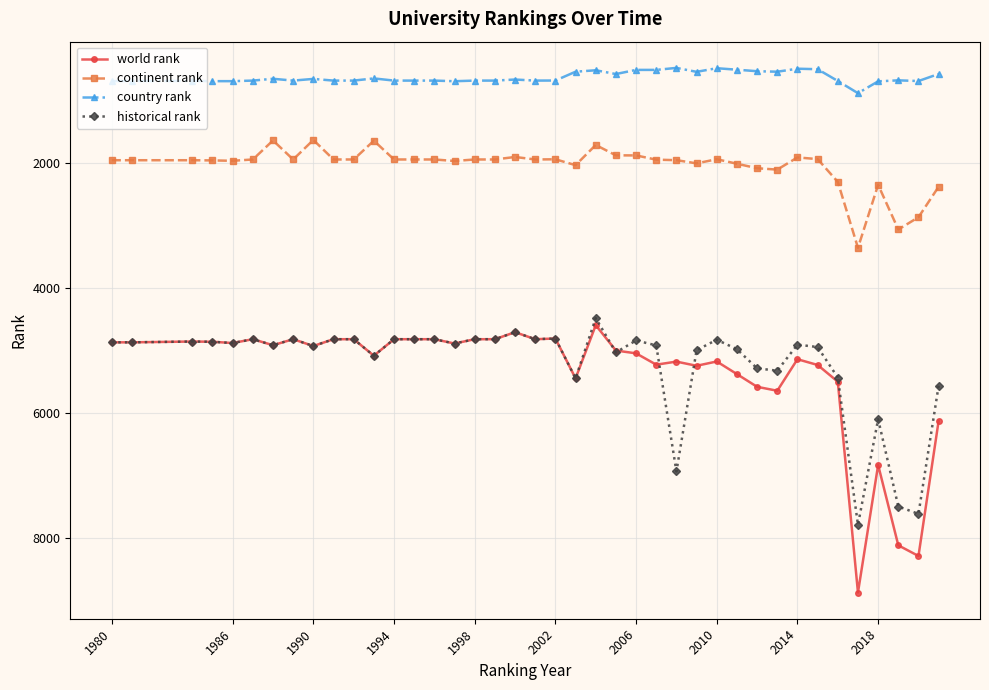

Which series has the largest range (max minus min)?

world rank